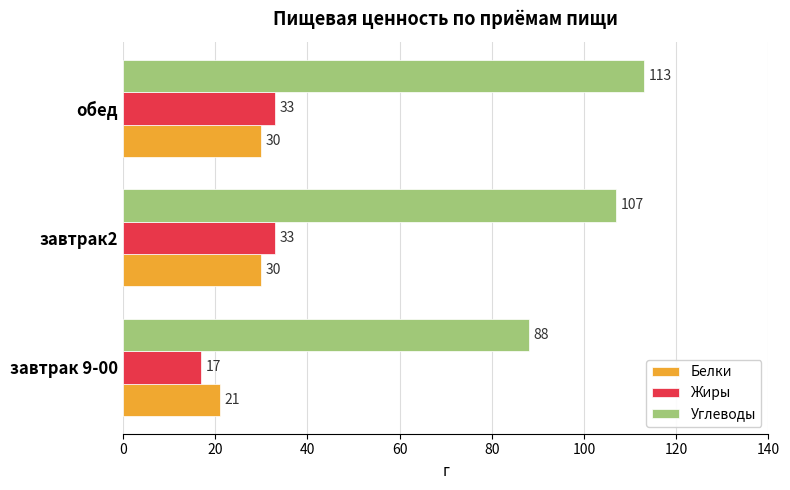

Which series has the largest range (max minus min)?

Углеводы